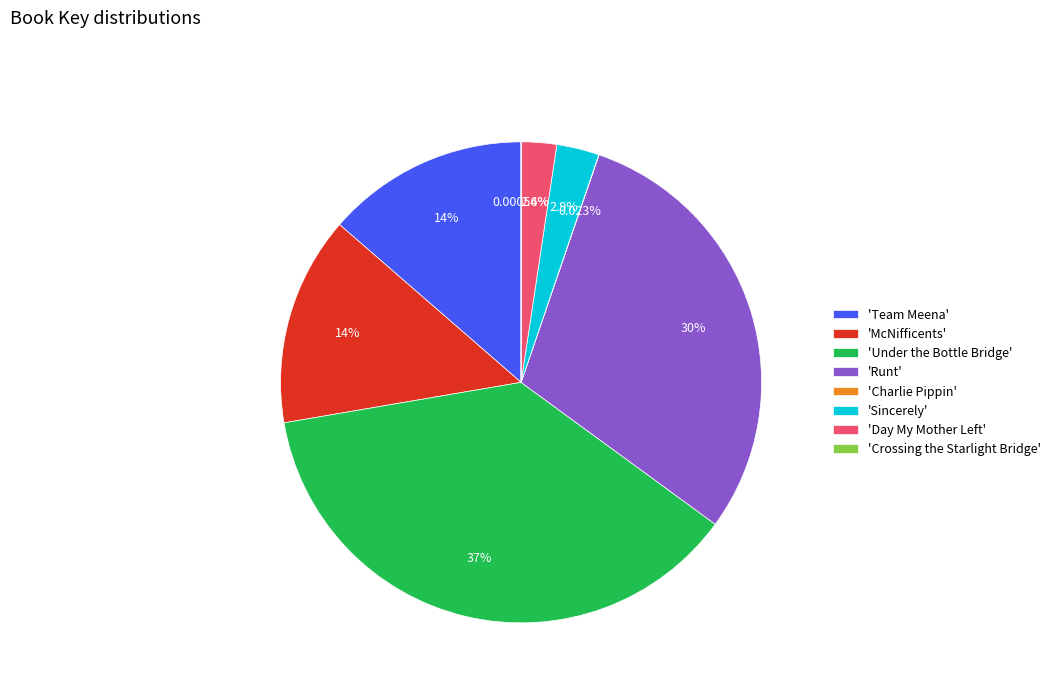

Is there a majority slice in this chart?

No